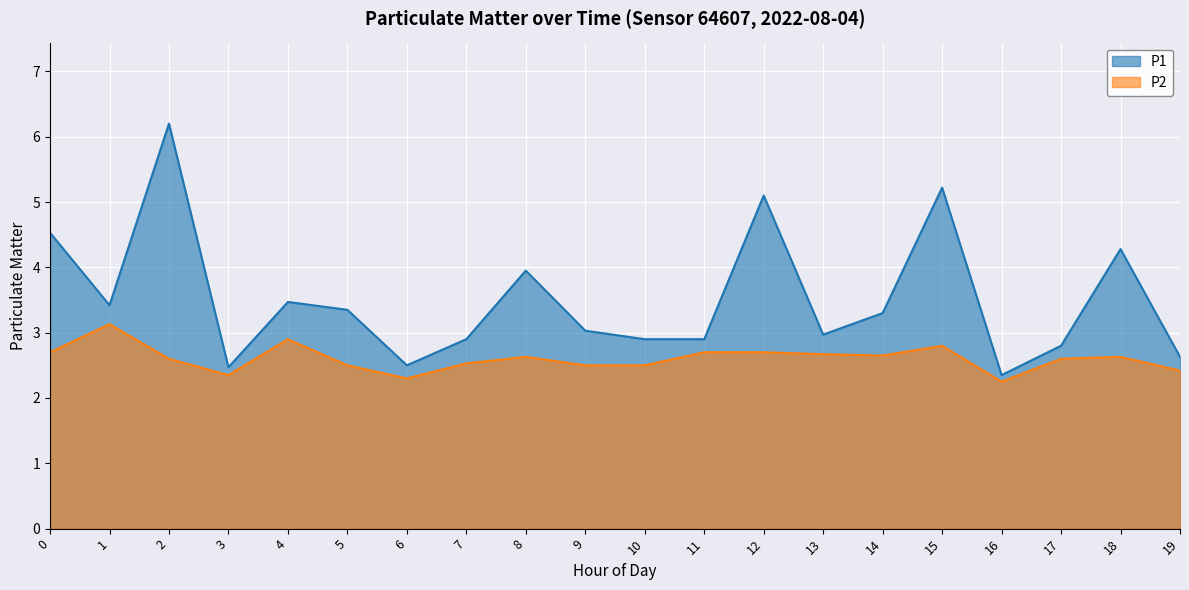

At how many categories does at least one series exceed 4?

5